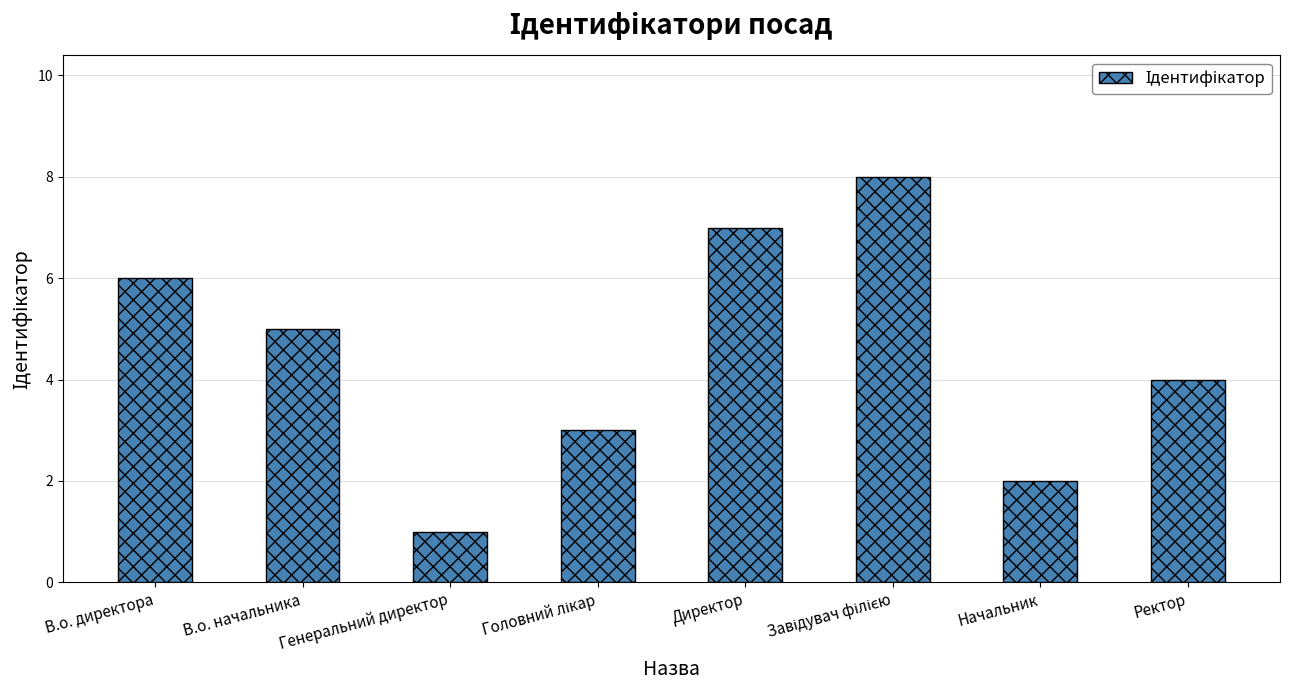

Where is the data nearest to the value 4?

Ректор